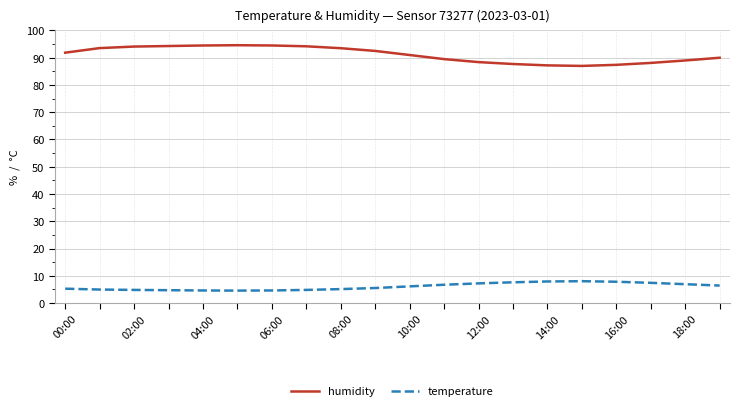

Rank the series by their average value, from lowest to highest.

temperature, humidity